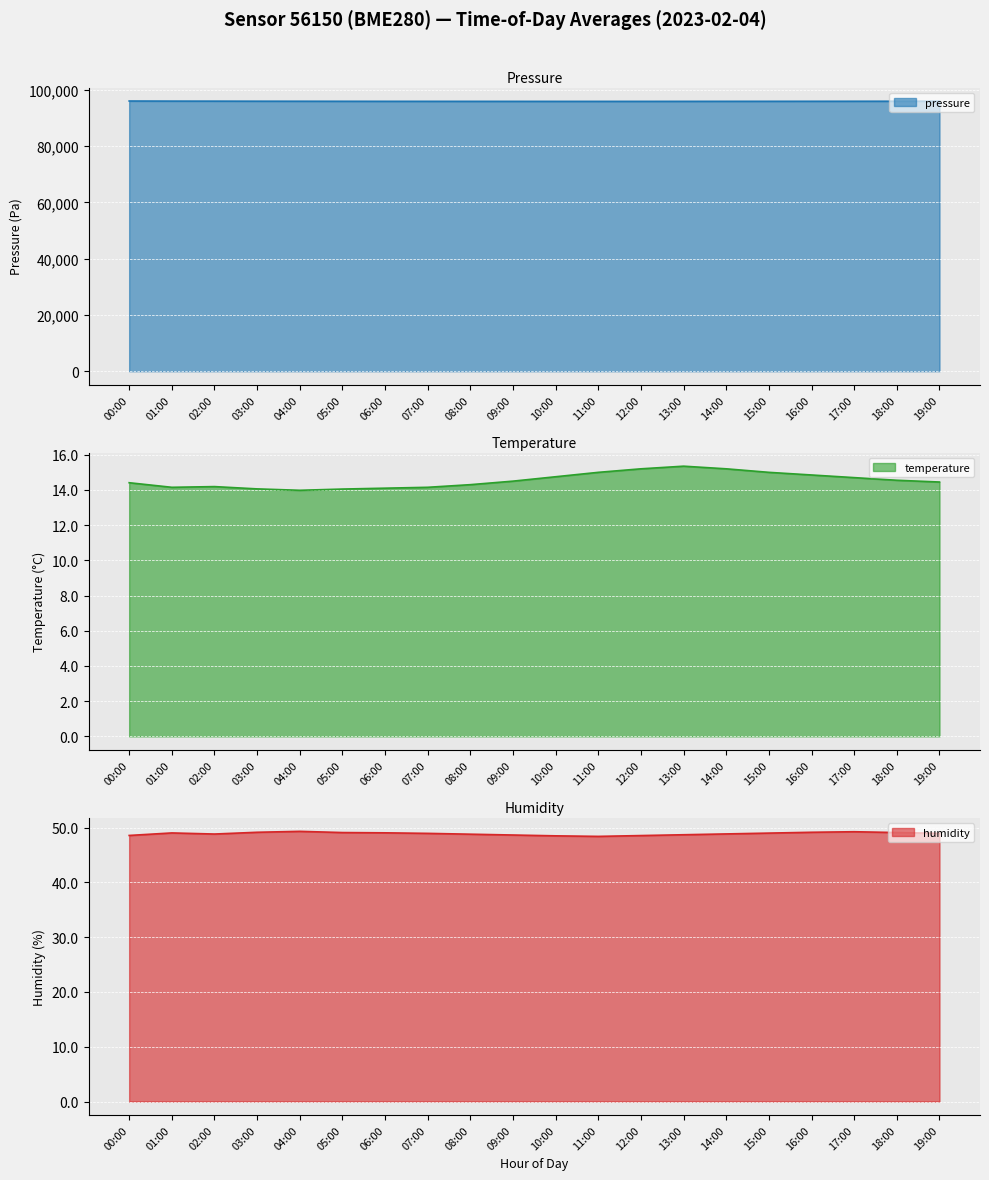

What is the label of the 11th point from the left?

10:00